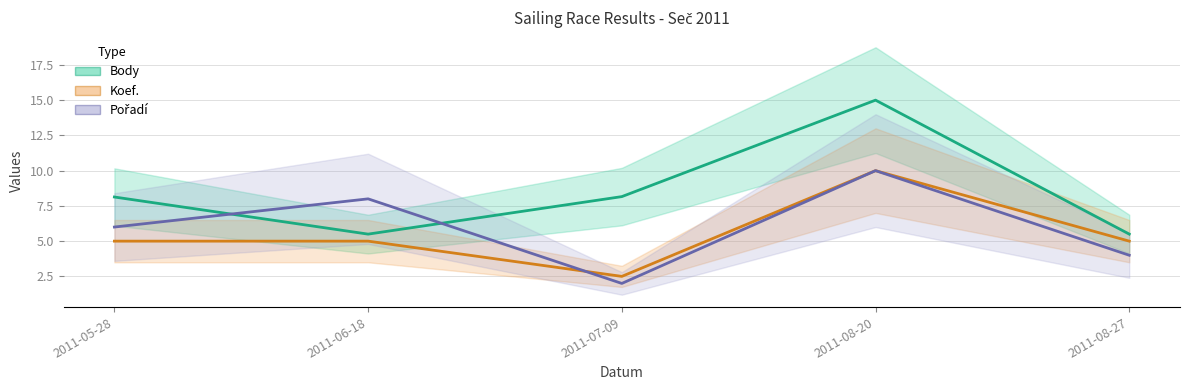

Which category has the highest value in the Koef. series?

2011-08-20